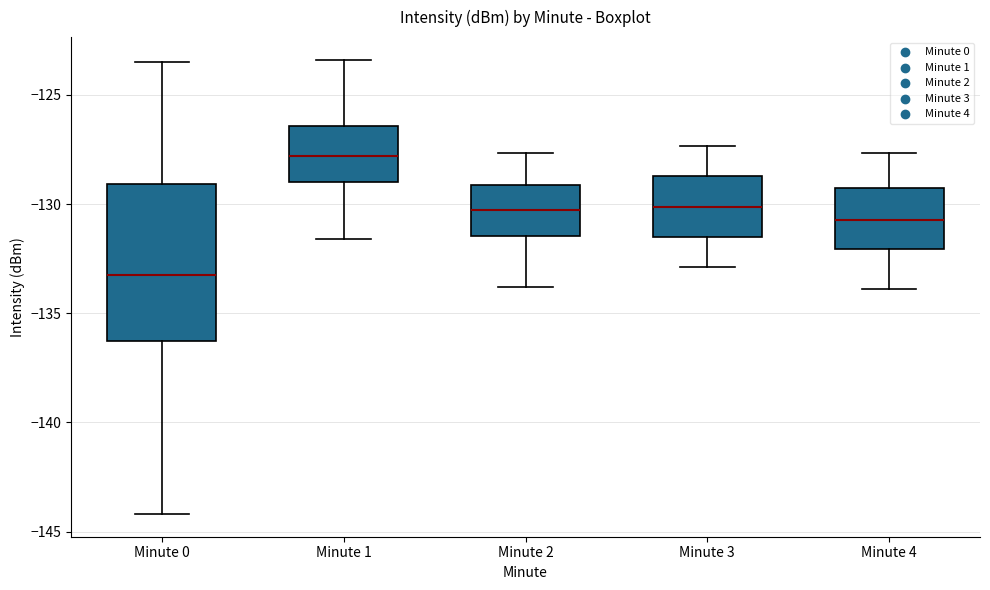

Comparing the boxes themselves (not the whiskers), which one is the tallest?

Minute 0